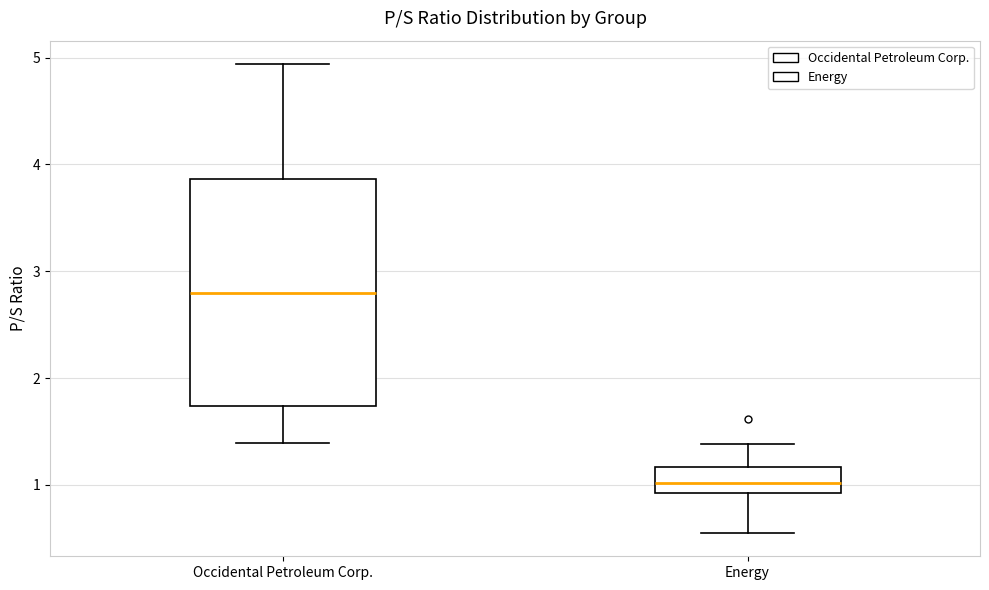

Which box's median line is the lowest?

Energy